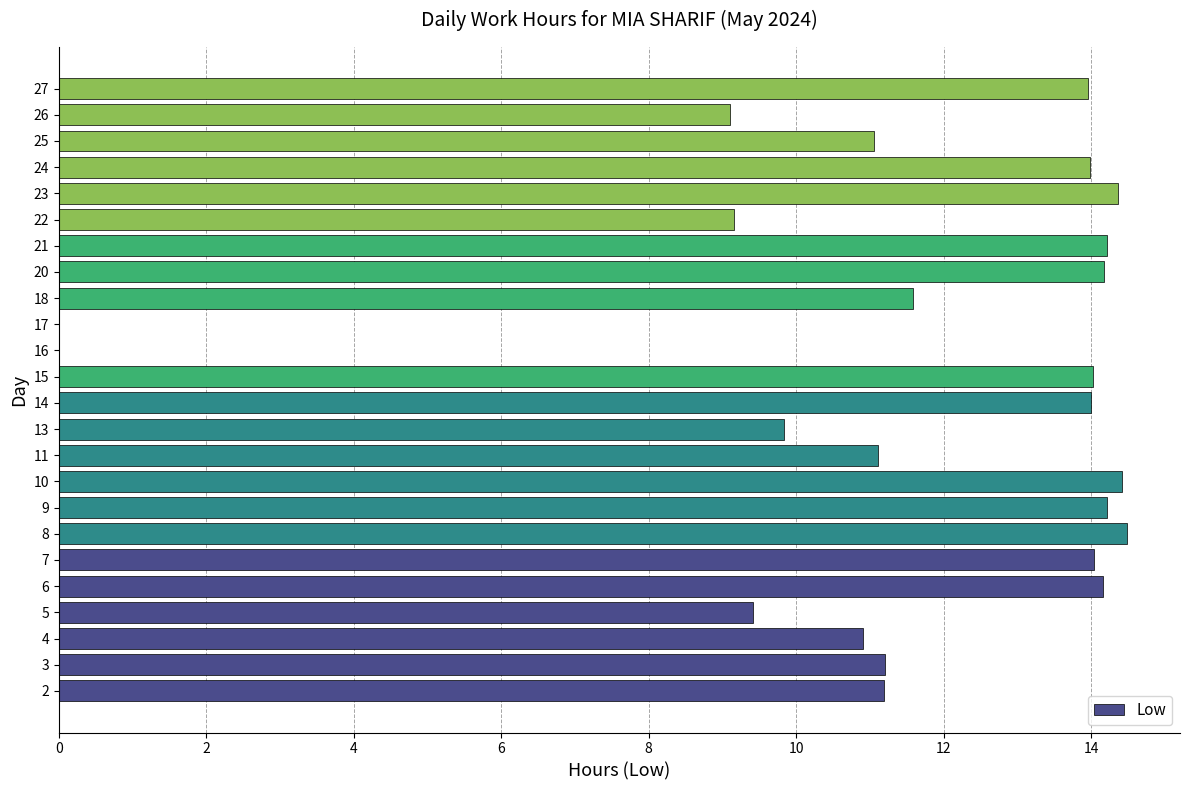

What is the change in value from 17 to 21?

+14.2